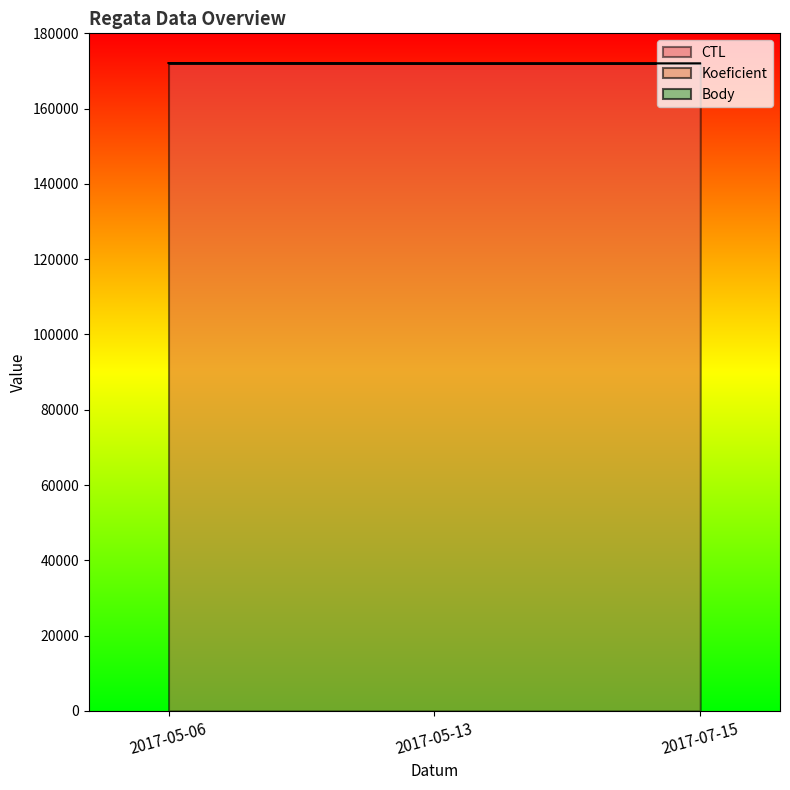

Is it true that CTL equals 244463 at 2017-05-13?

False